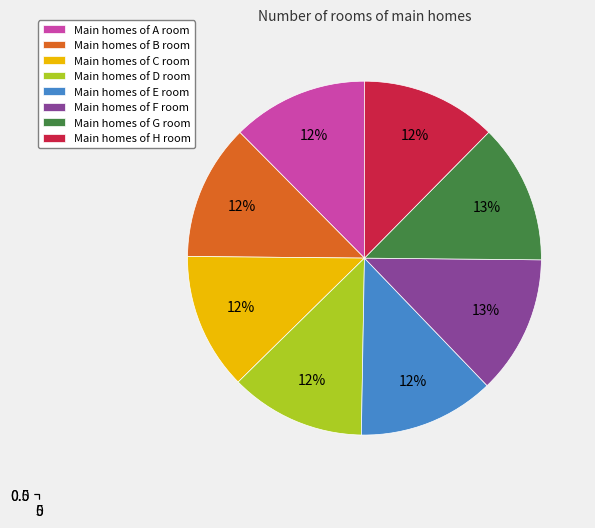

Rank the categories by value from lowest to highest.

D, H, B, A, E, C, F, G